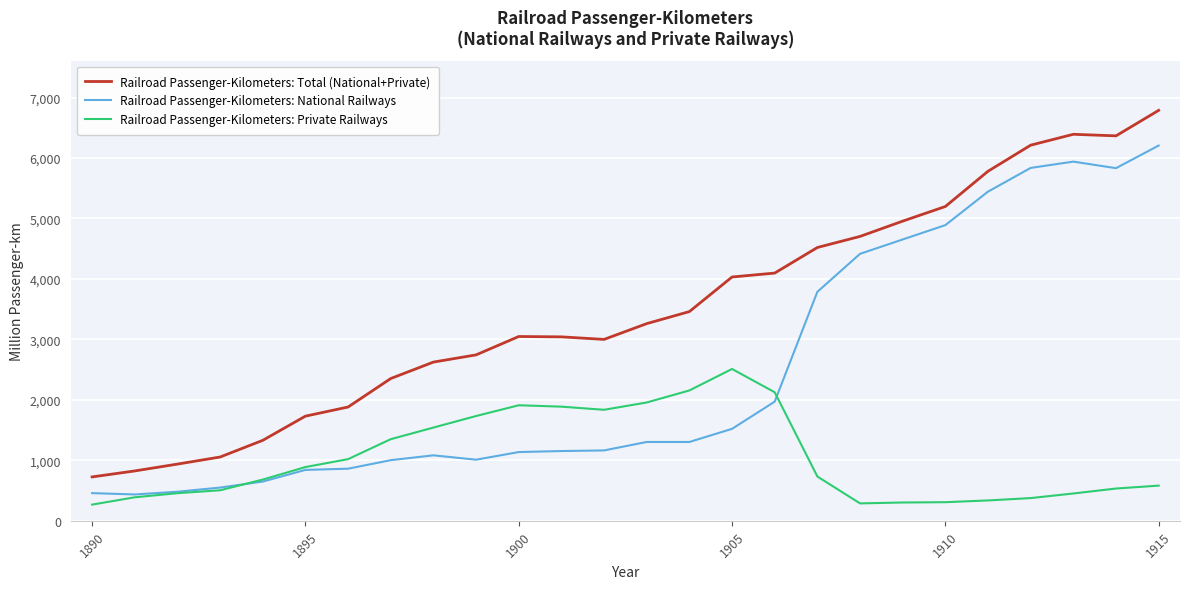

True or false: Railroad Passenger-Kilometers: National Railways and Railroad Passenger-Kilometers: Total (National+Private) cross at least once.

False